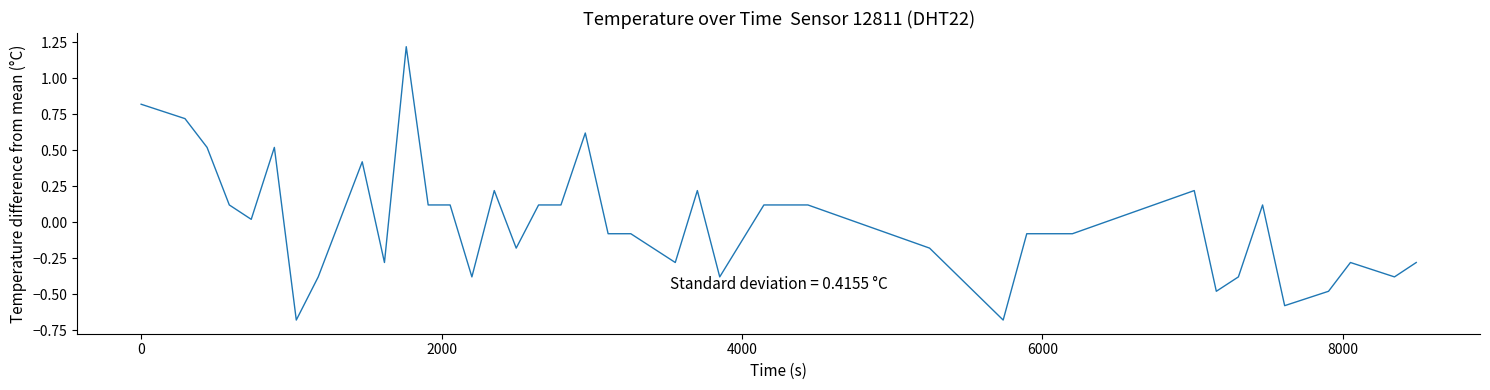

What is the maximum value shown in the chart?

1.2